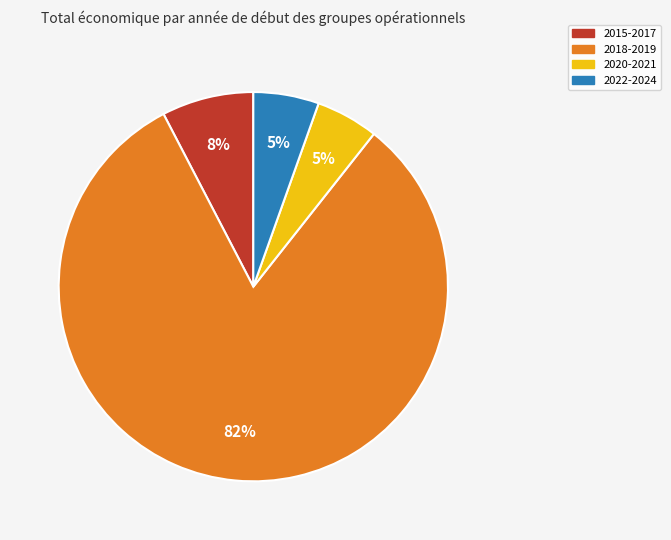

Is there a majority slice in this chart?

Yes